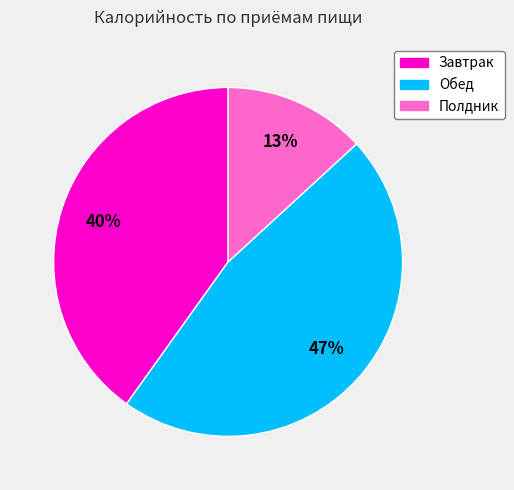

Combined, do Обед and Завтрак account for over 50%?

Yes